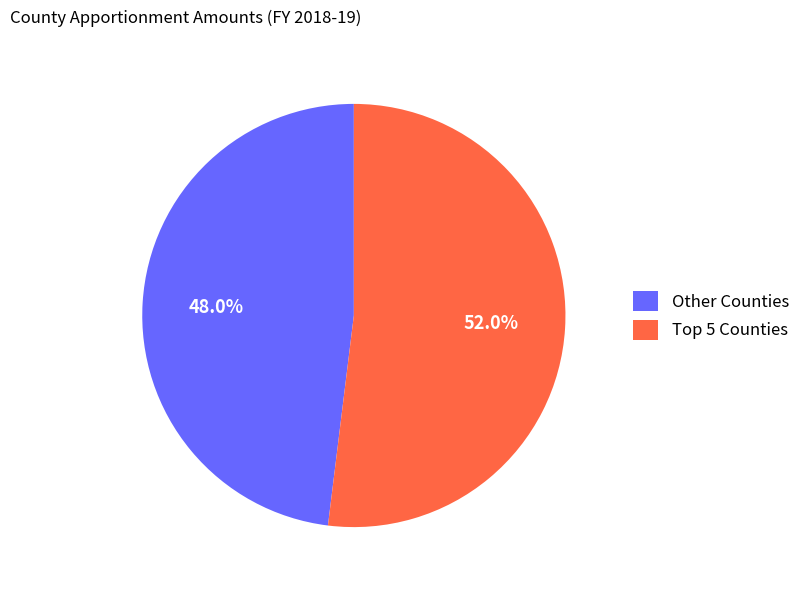

Which category accounts for the majority?

Top 5 Counties